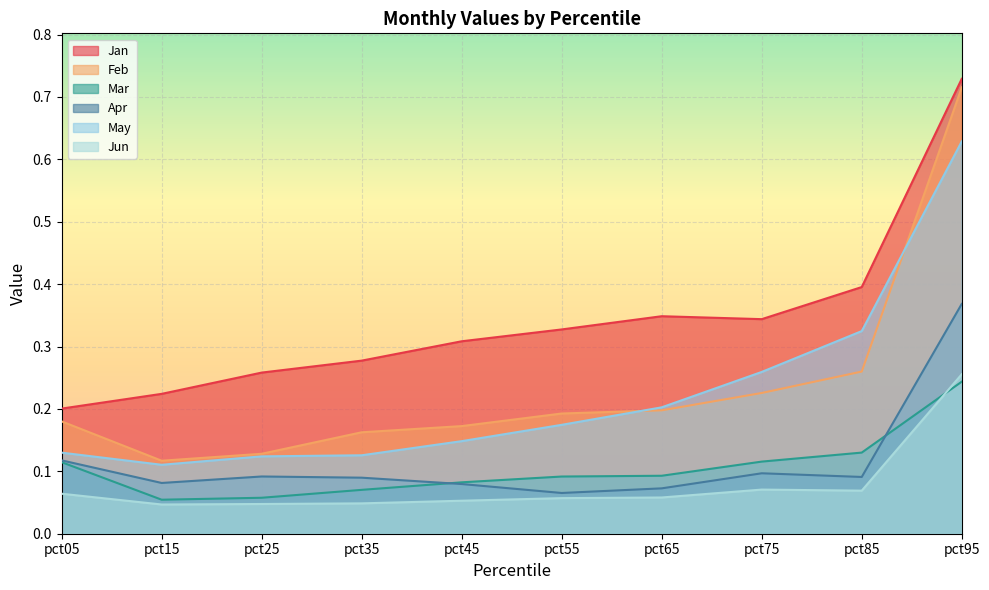

List the labels in order of Jan value, largest first.

pct95, pct85, pct65, pct75, pct55, pct45, pct35, pct25, pct15, pct05